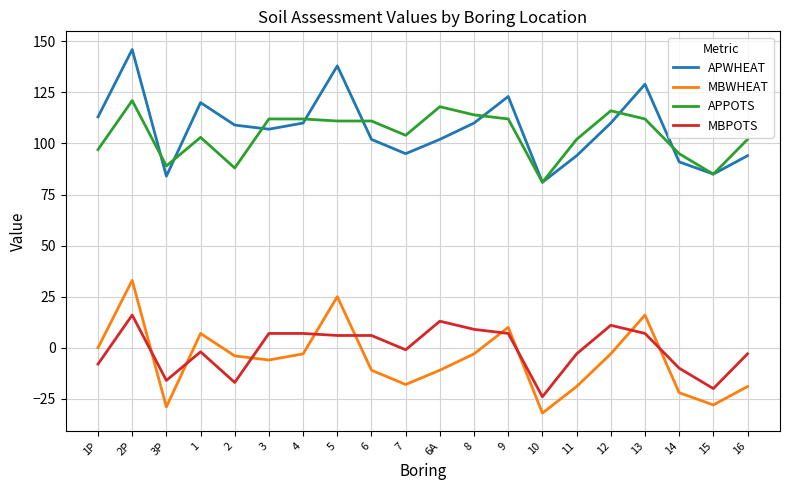

Where does the MBWHEAT series first go above -4?

1P